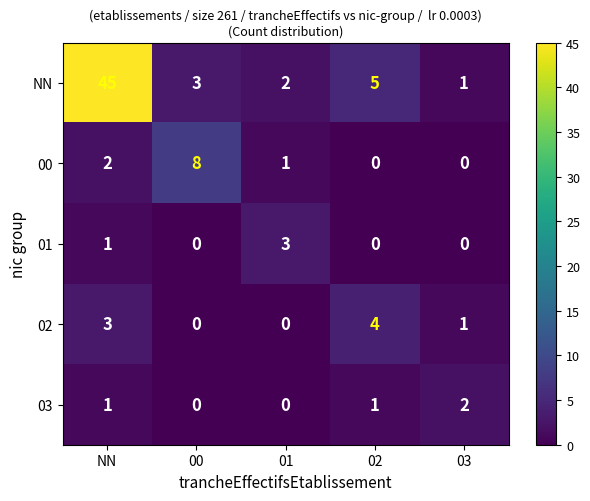

What is the greatest value displayed?

45